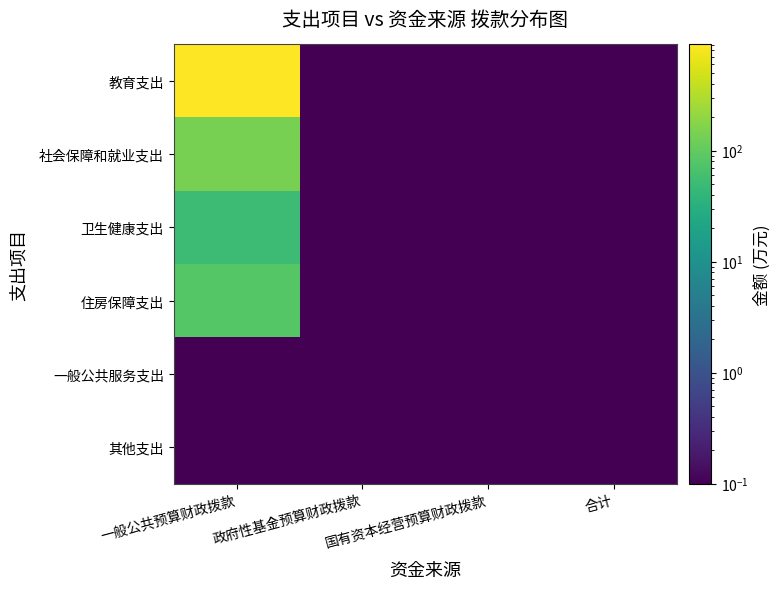

What is the total value across all series at 政府性基金预算财政拨款?

0.6